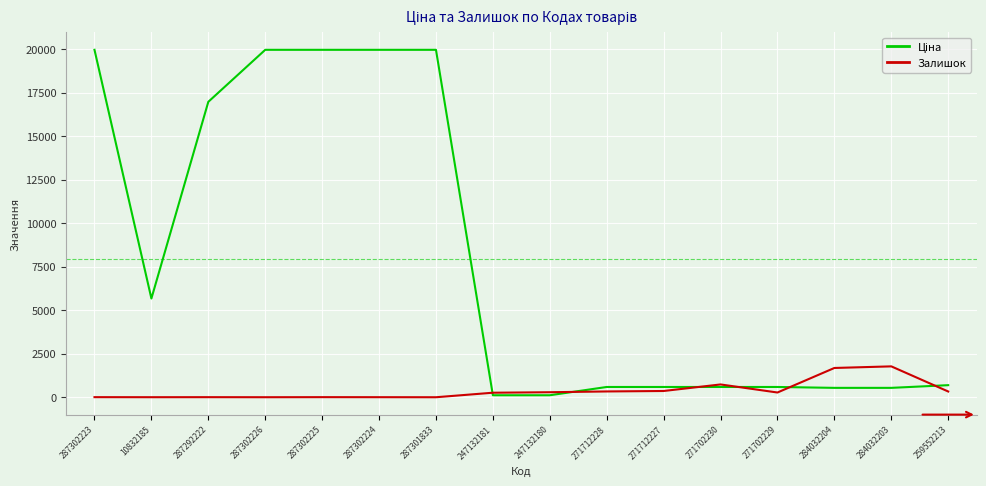

What is the maximum value shown in the chart?

19964.2